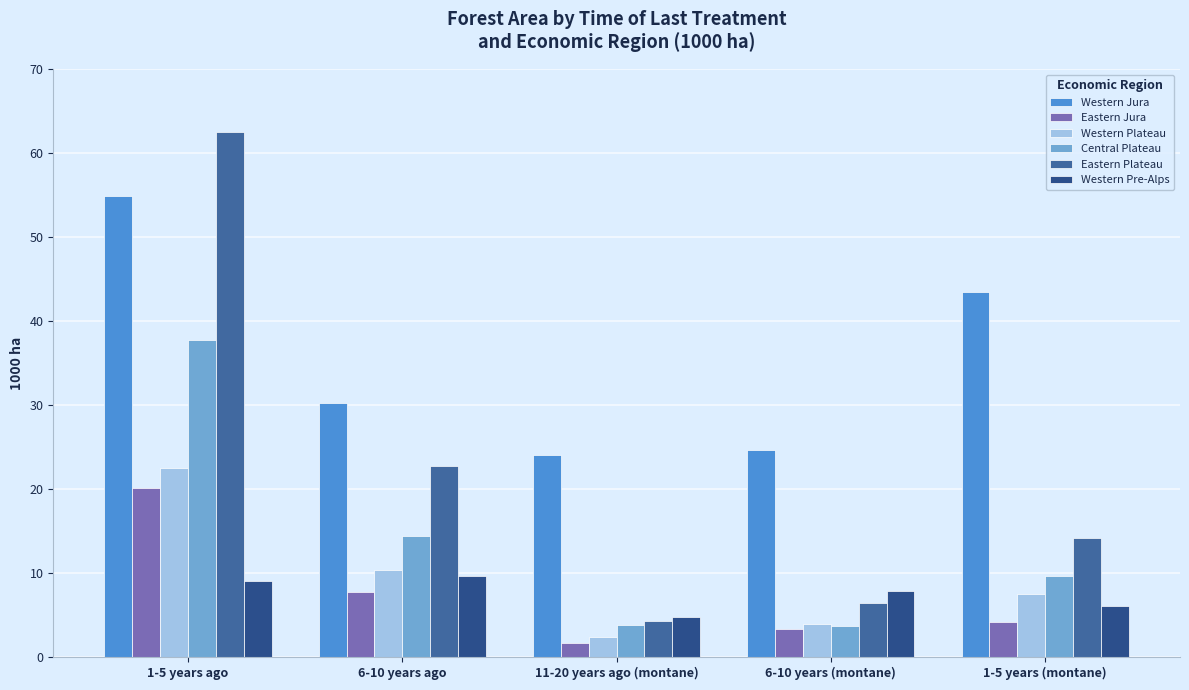

What is the difference between the highest and lowest values at 6-10 years (montane)?

21.3